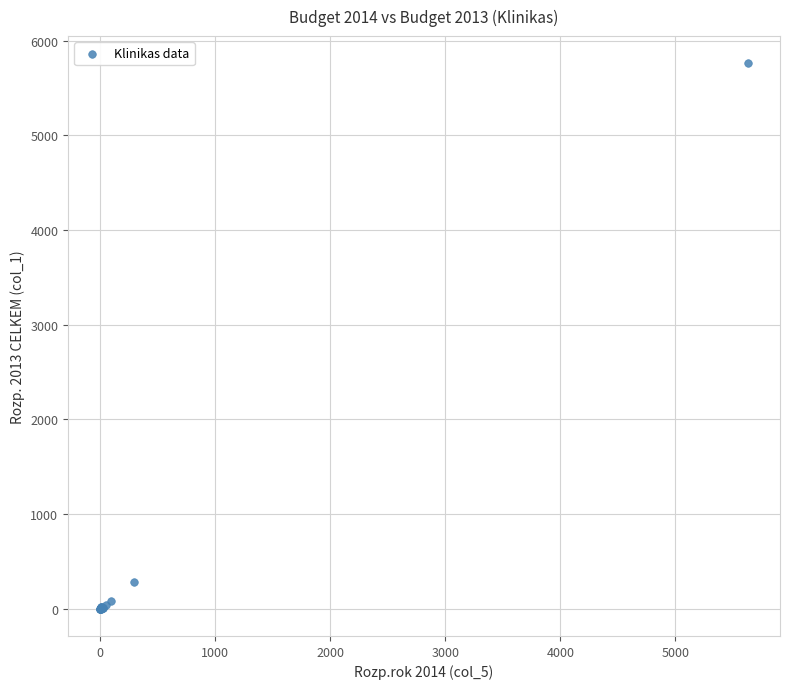

What Y value in the scatter plot is closest to 2881?

278.1